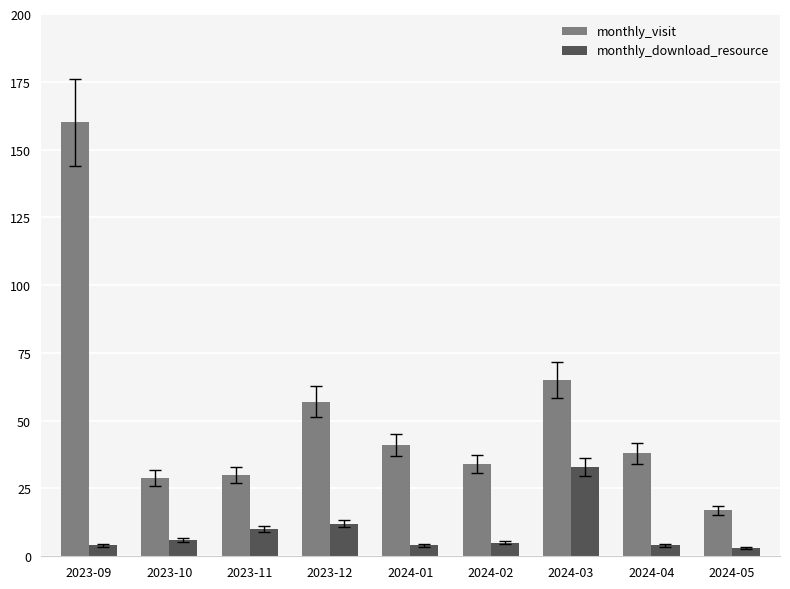

Reading right to left, what are all the values shown in this chart?

monthly_visit: 17	38	65	34	41	57	30	29	160
monthly_download_resource: 3	4	33	5	4	12	10	6	4